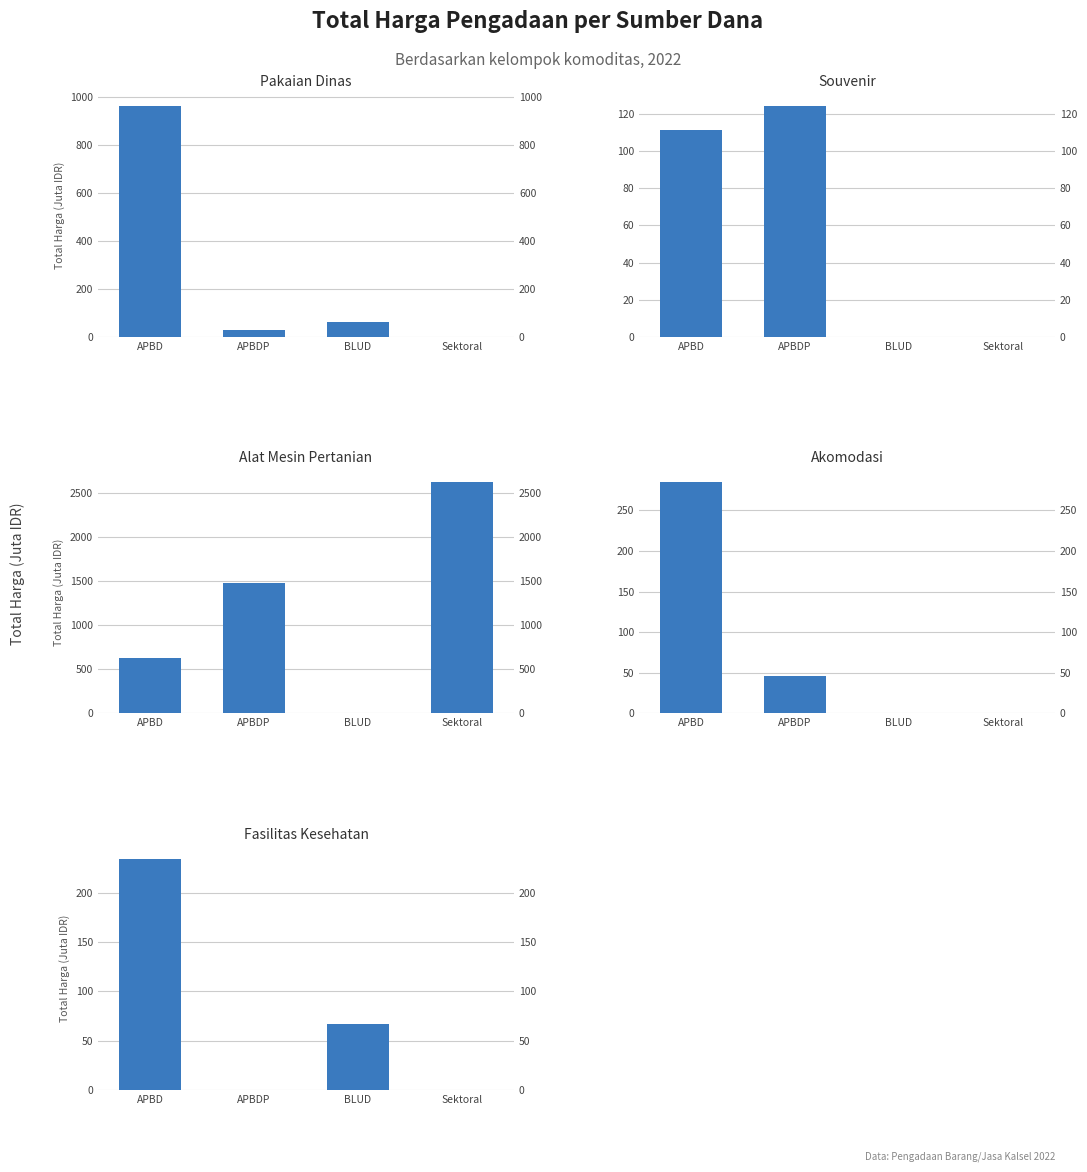

What is the total value across all series at APBDP?

1687.0